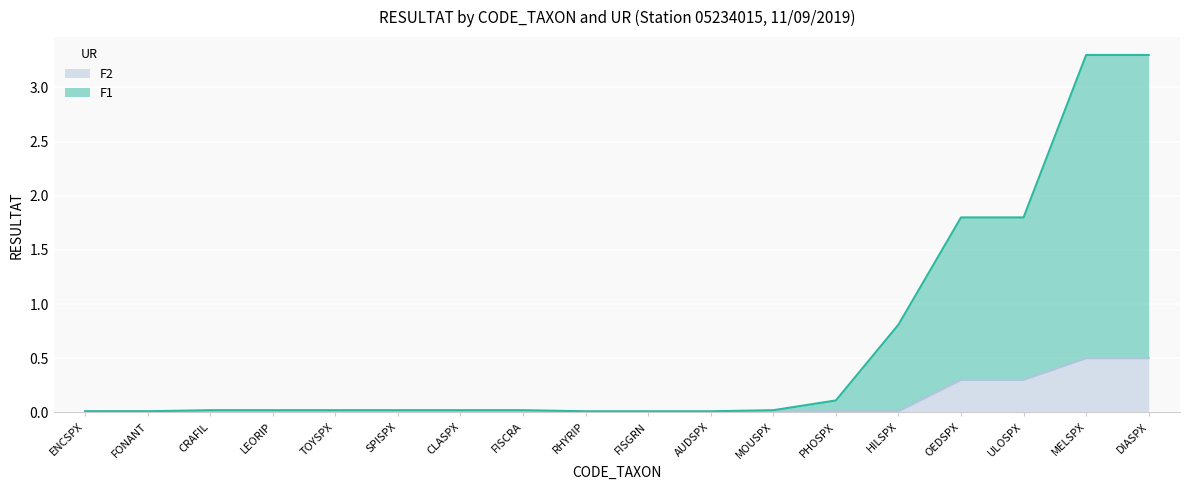

The value of F1 at OEDSPX is 2.6. True or false?

False